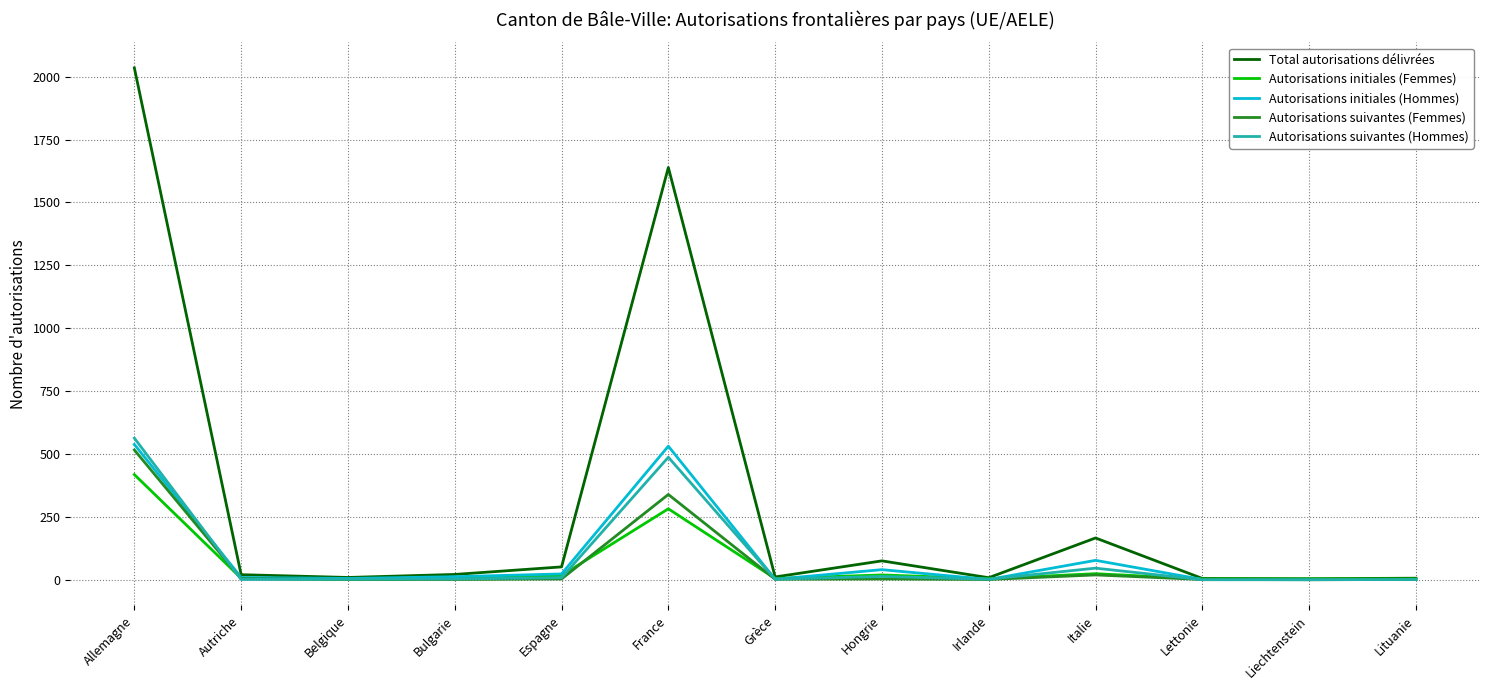

At which label is Autorisations suivantes (Femmes) closest to 258?

France